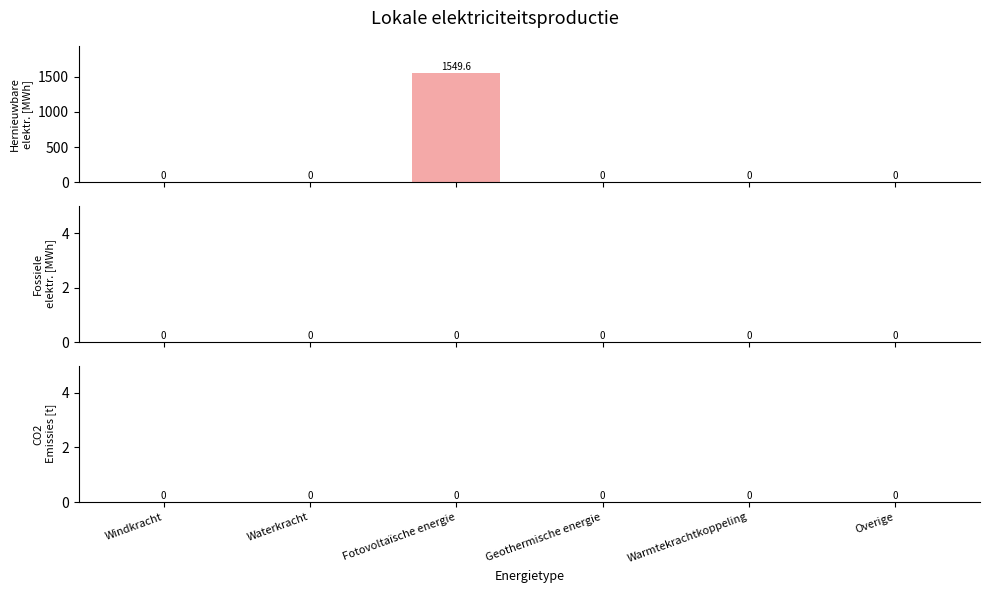

Are the bars horizontal?

No